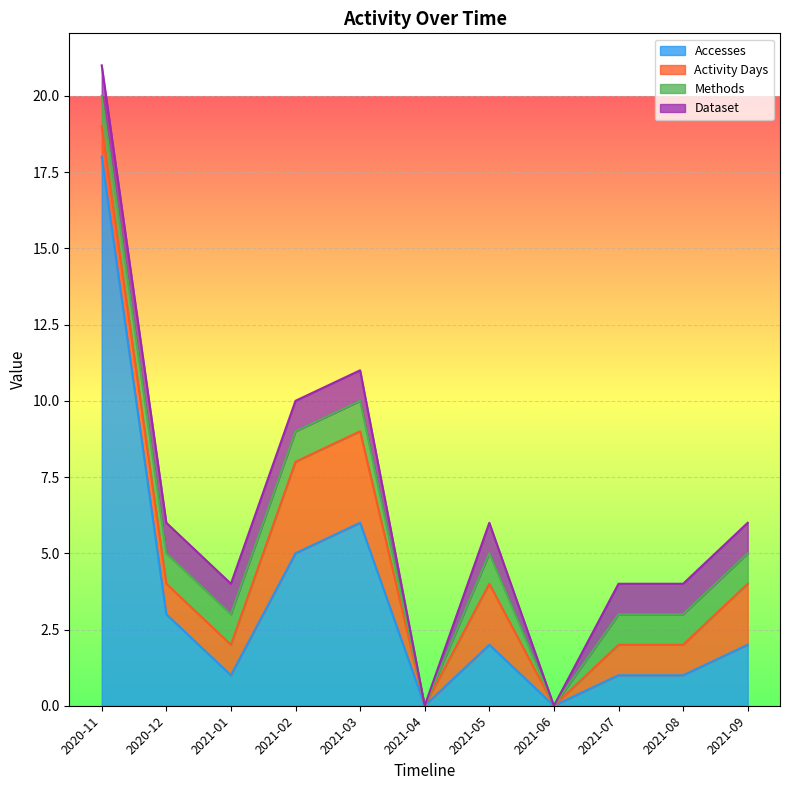

What is the label of the 8th point from the right?

2021-02